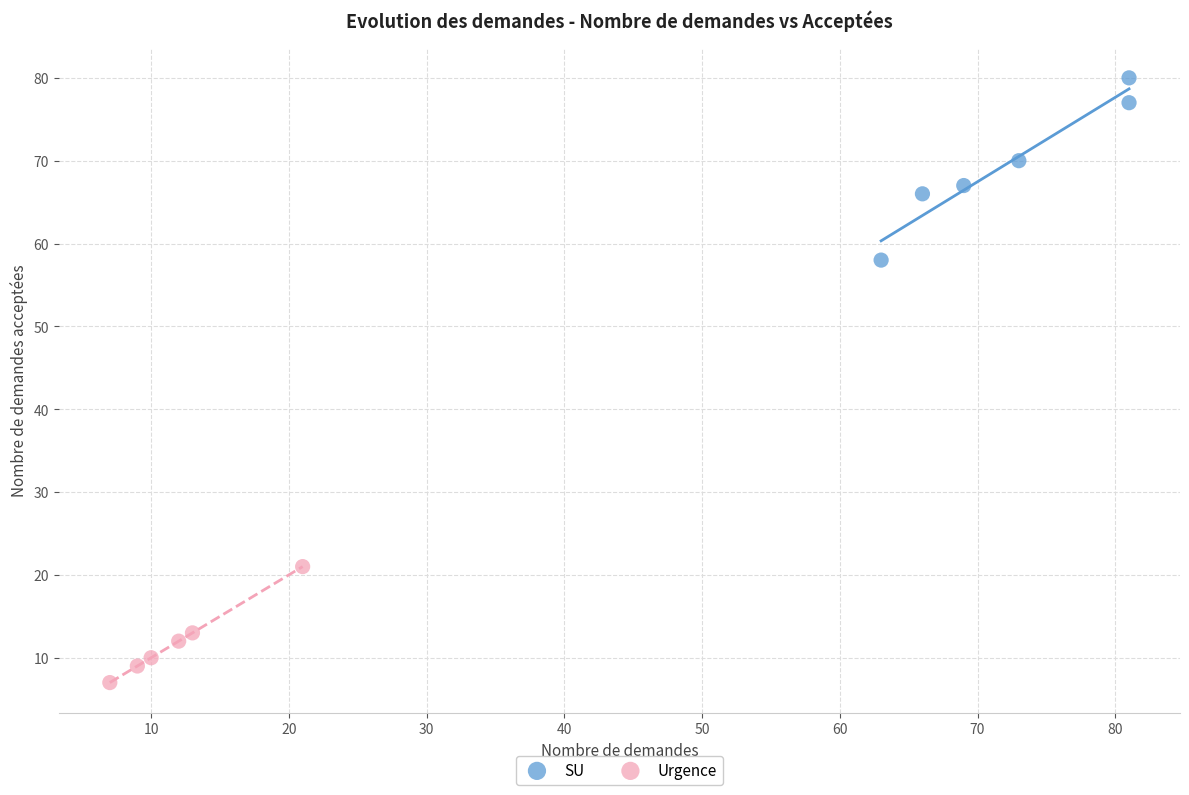

What are all the series names shown in the legend?

SU, Urgence